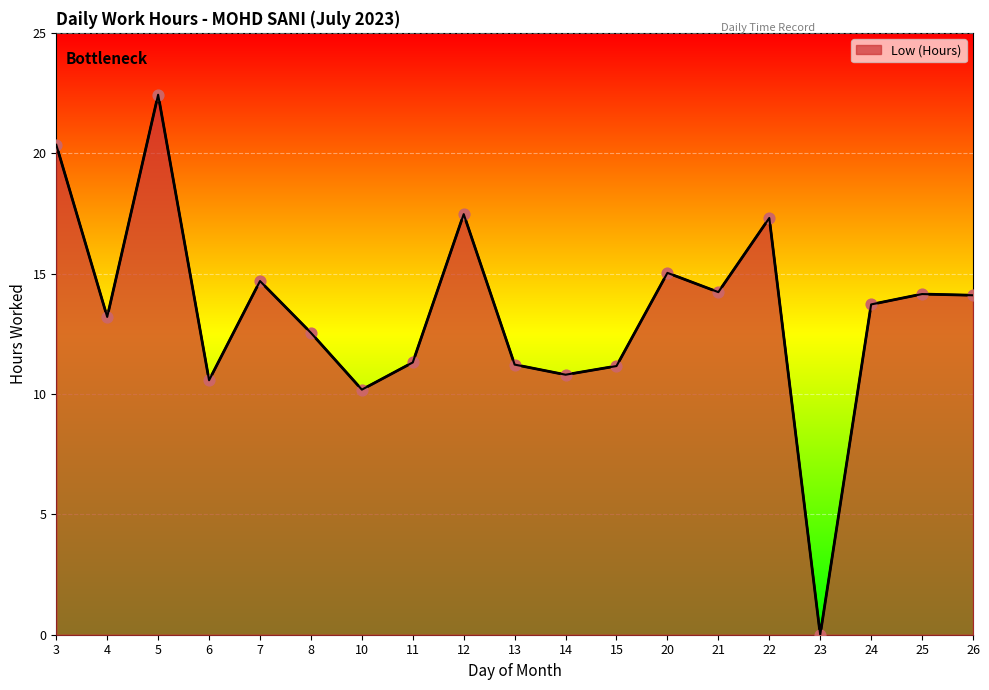

What is the ratio of the value at 24 to the value at 11?

1.2